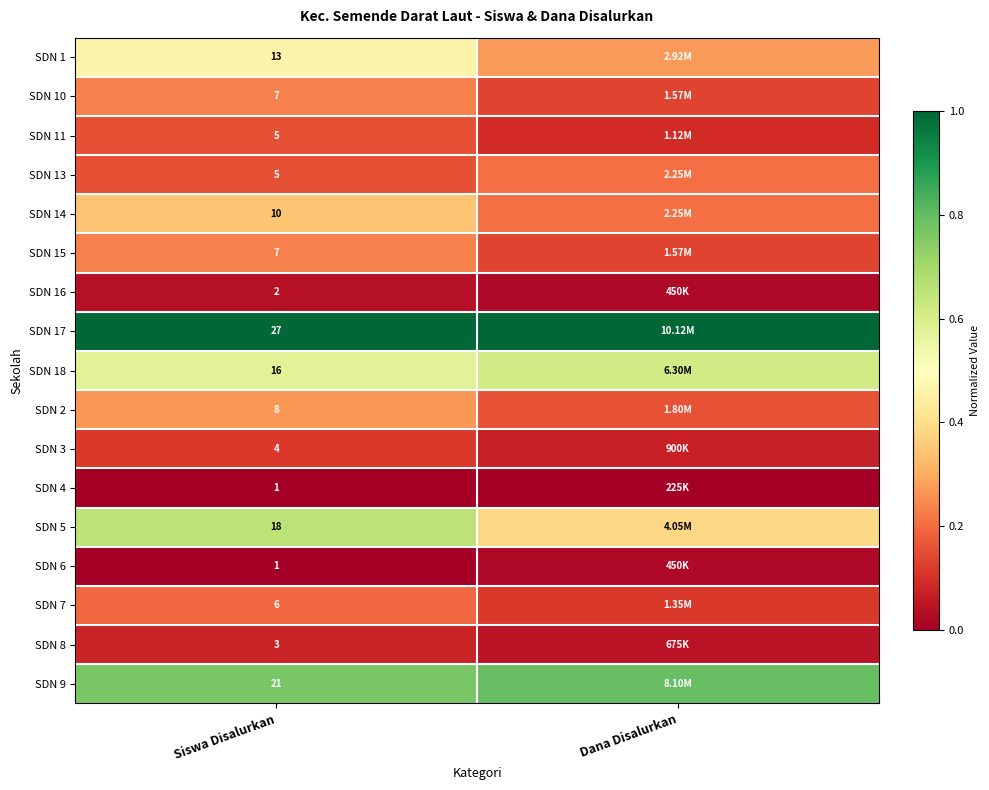

Count the number of categories in the chart.

2